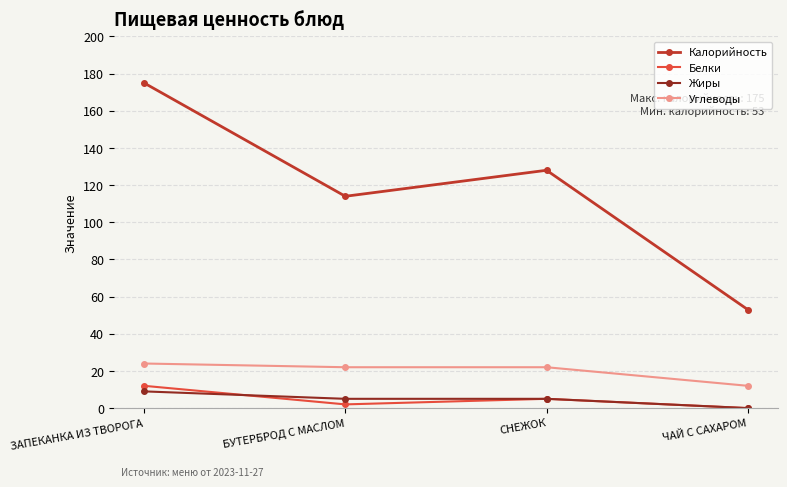

What is the average value of the Углеводы series?

20